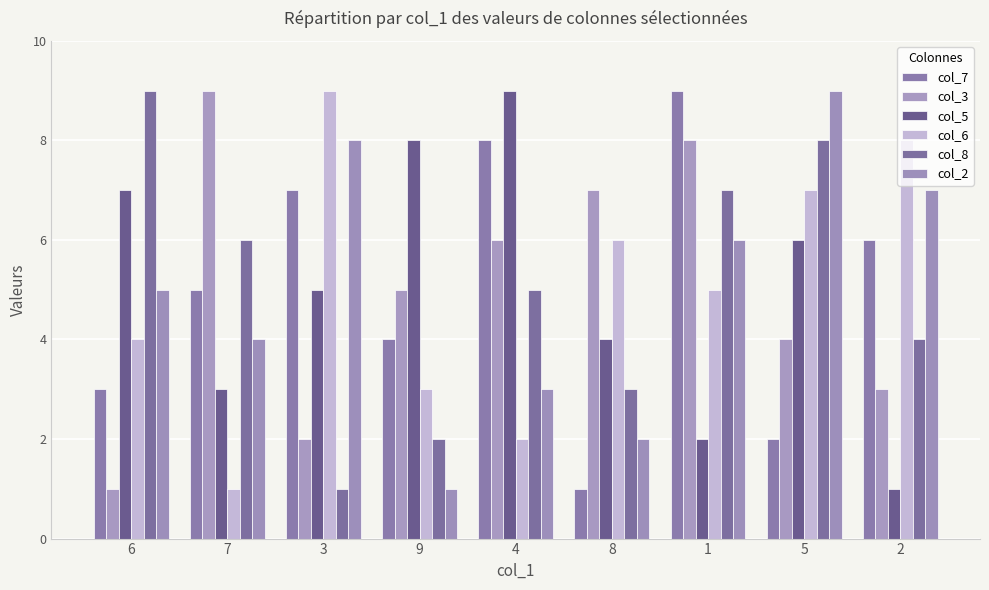

How many categories are shown in the chart?

9